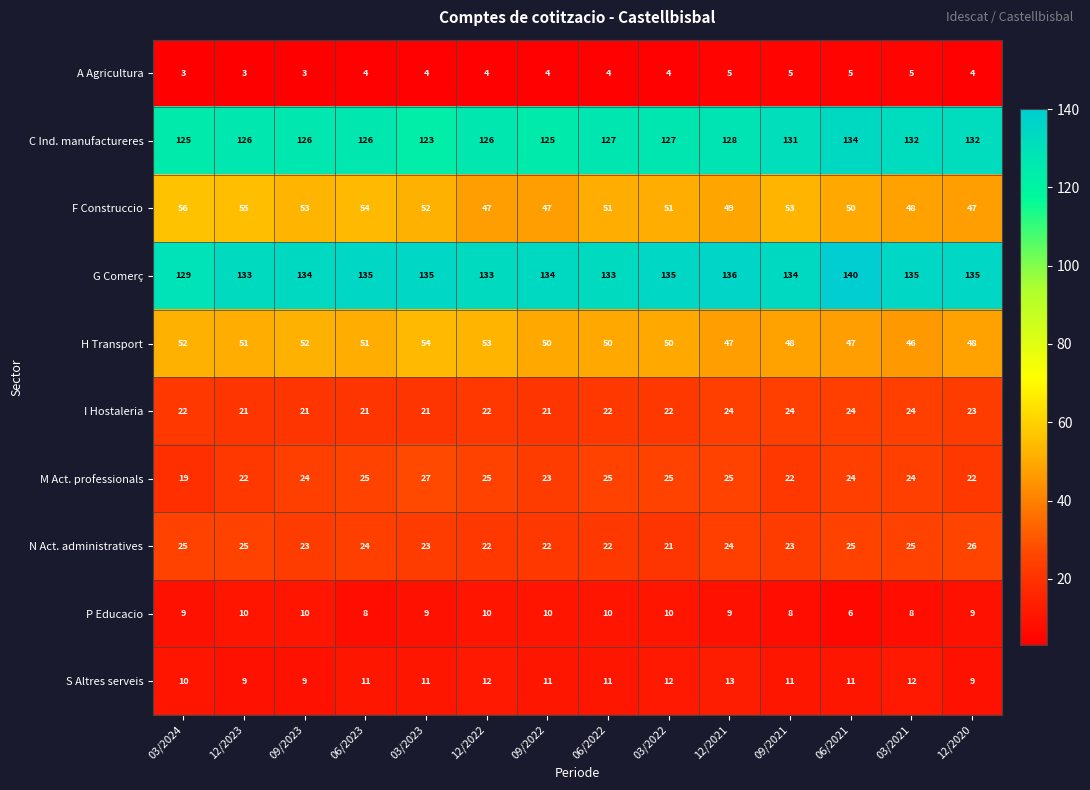

Which category has the lowest value in the C Ind. manufactureres series?

03/2023